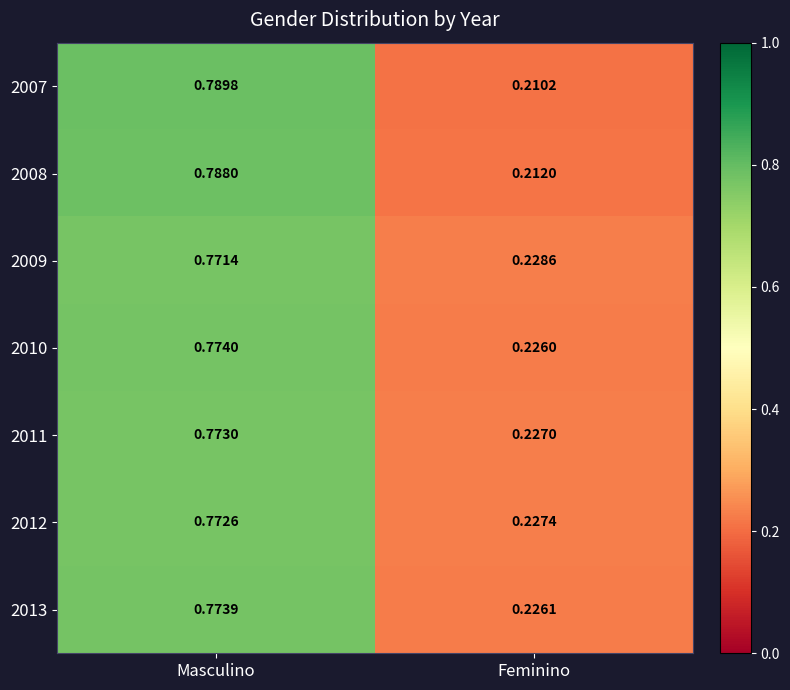

Which label corresponds to the smallest value in the chart?

Feminino